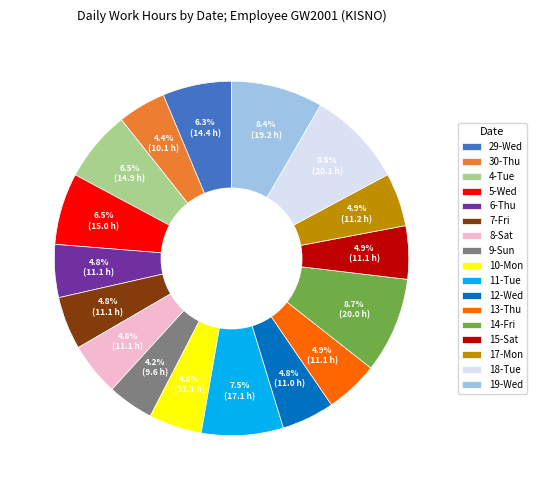

To the nearest percent, what is the average slice percentage?

6%